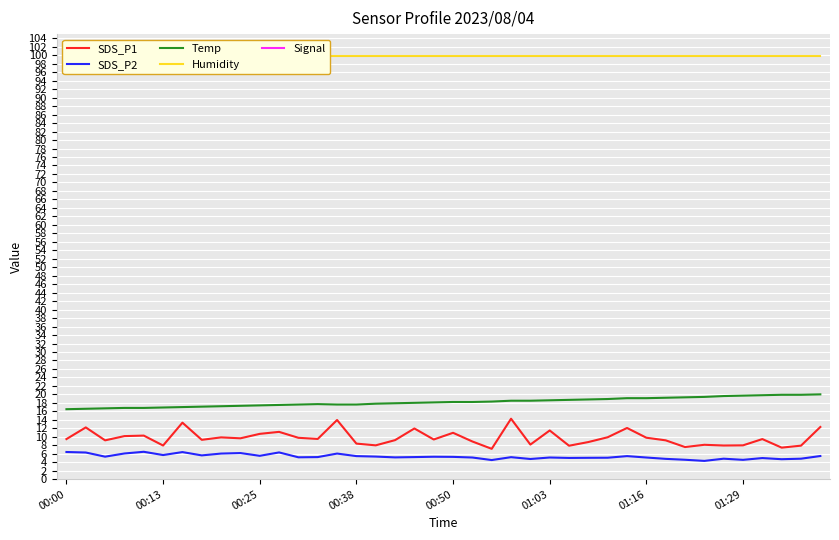

Is it true that SDS_P2 equals 5.1 at 01:03?

True